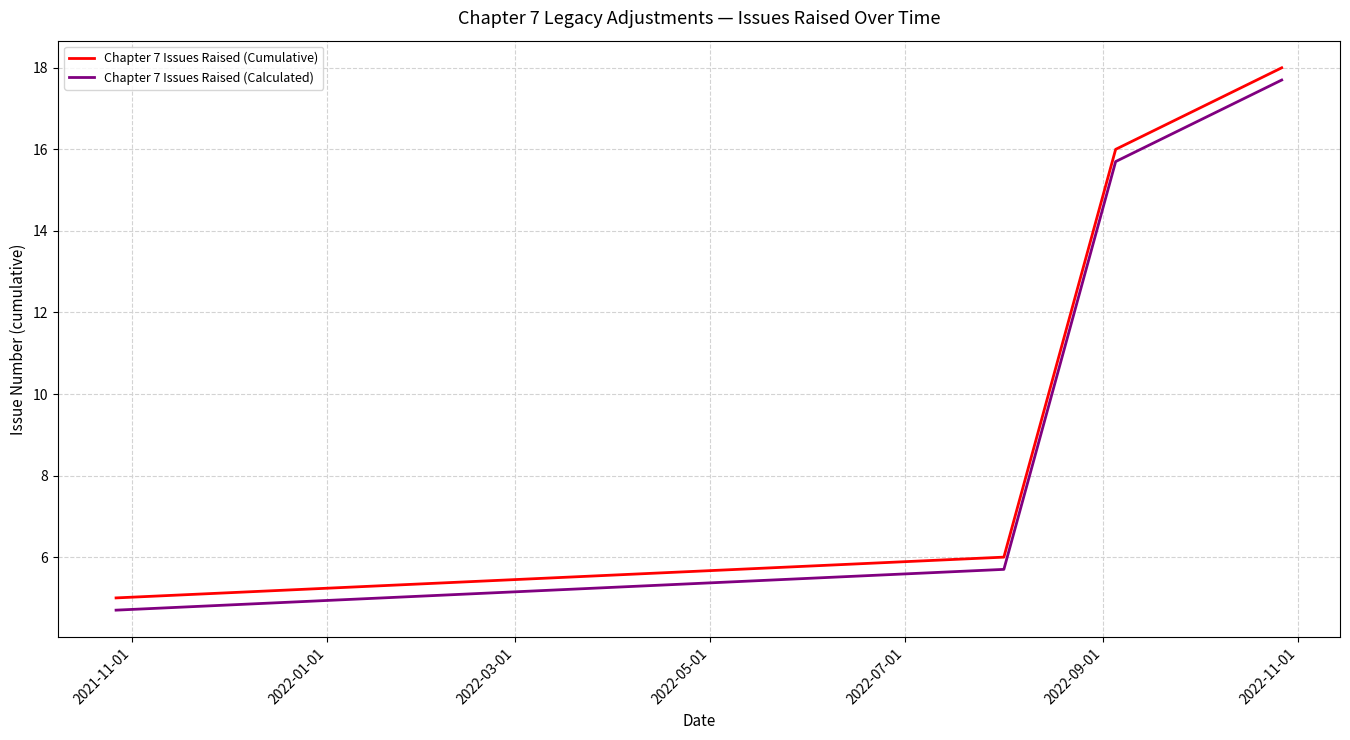

True or false: Chapter 7 Issues Raised (Cumulative) and Chapter 7 Issues Raised (Calculated) cross at least once.

False